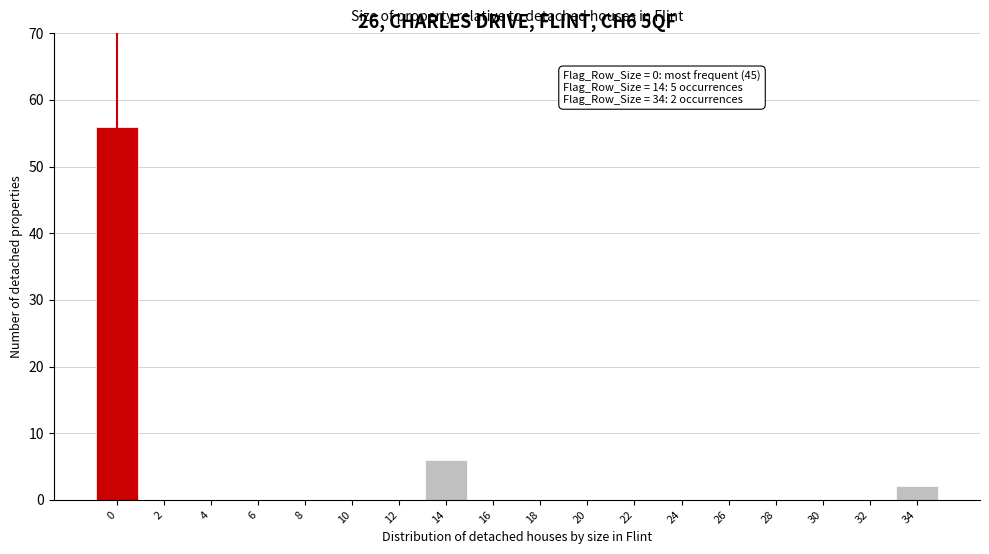

Reading left to right, transcribe all the data shown in this chart.

0=56	2=0	4=0	6=0	8=0	10=0	12=0	14=6	16=0	18=0	20=0	22=0	24=0	26=0	28=0	30=0	32=0	34=2